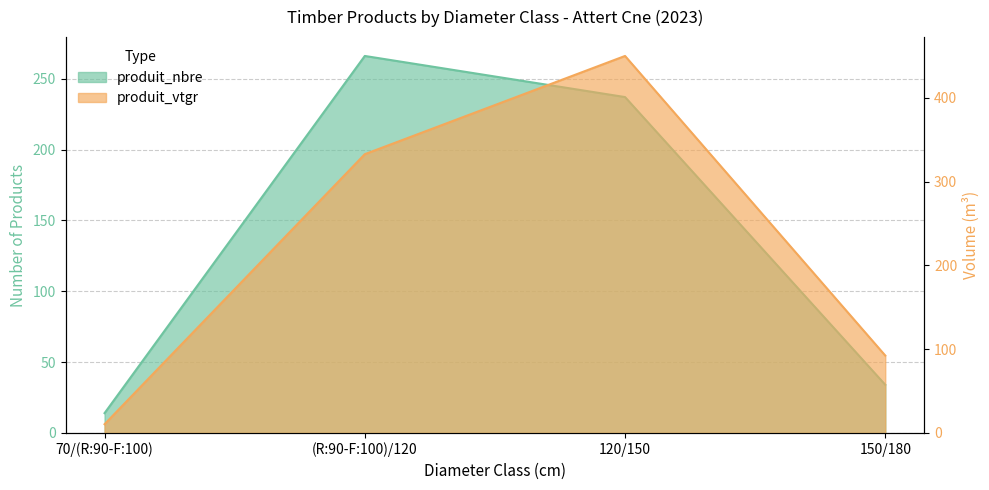

Is the value of produit_vtgr at 150/180 greater than the value of produit_nbre at (R:90-F:100)/120?

No